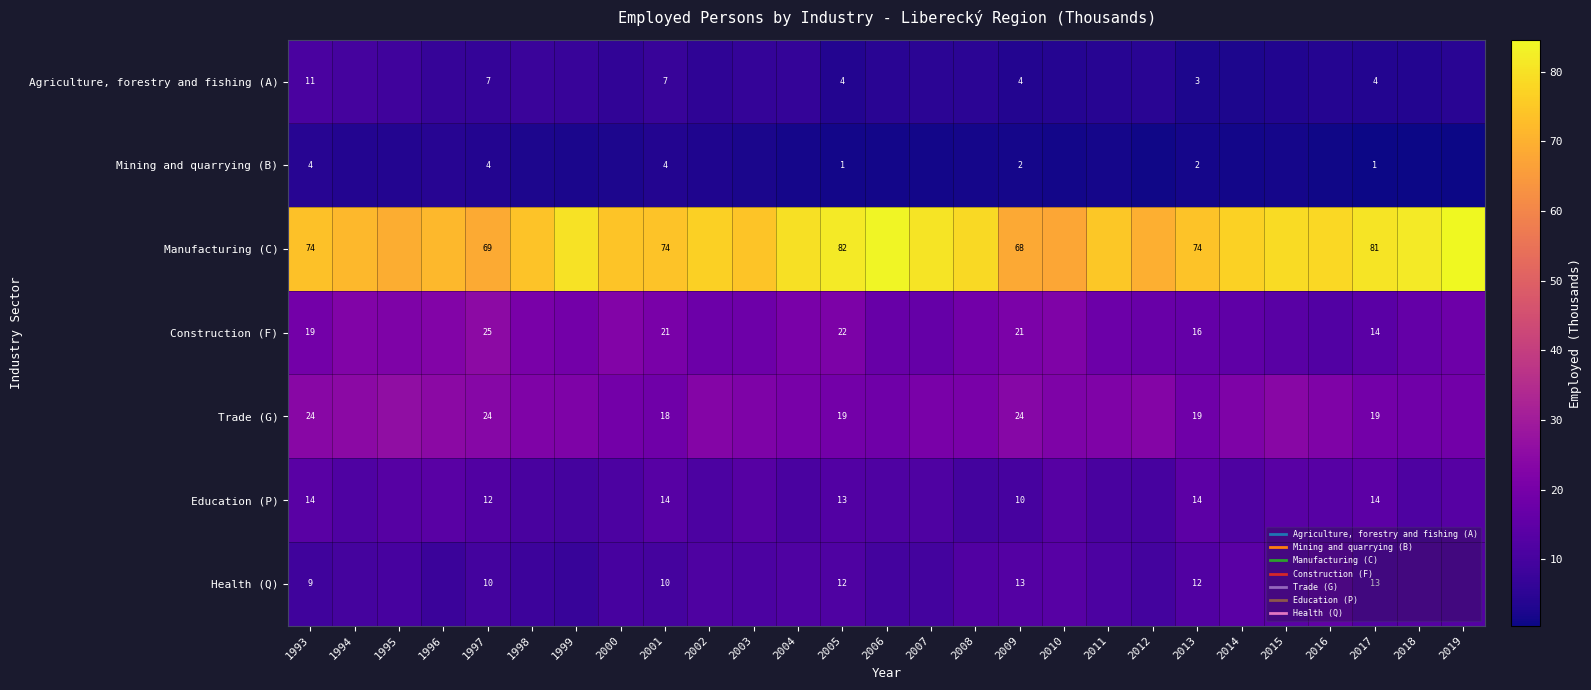

What is the difference between the Mining and quarrying (B) values at 2017 and 2011?

1.0